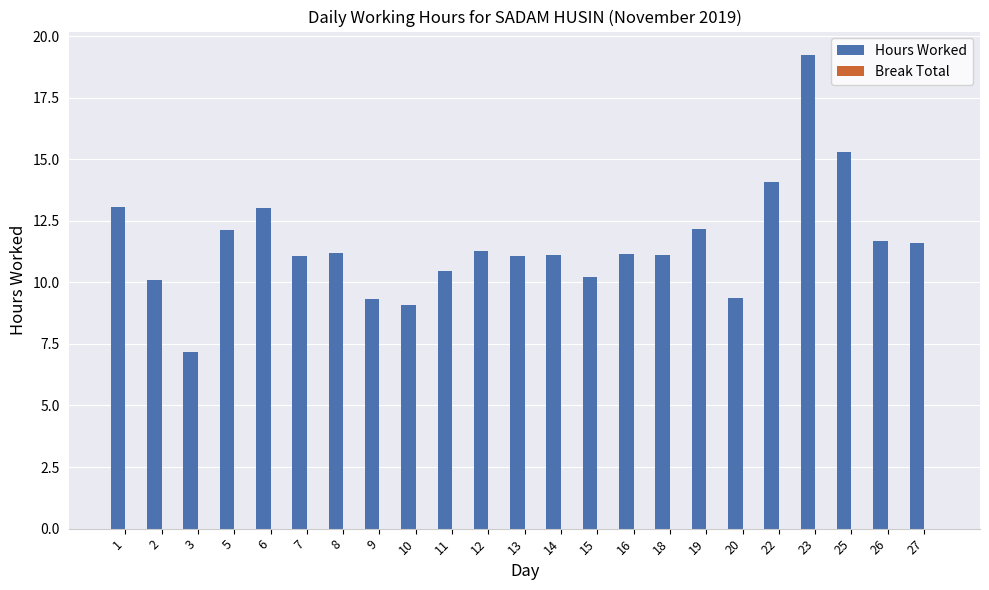

Which has a higher value, 13 or 5?

5